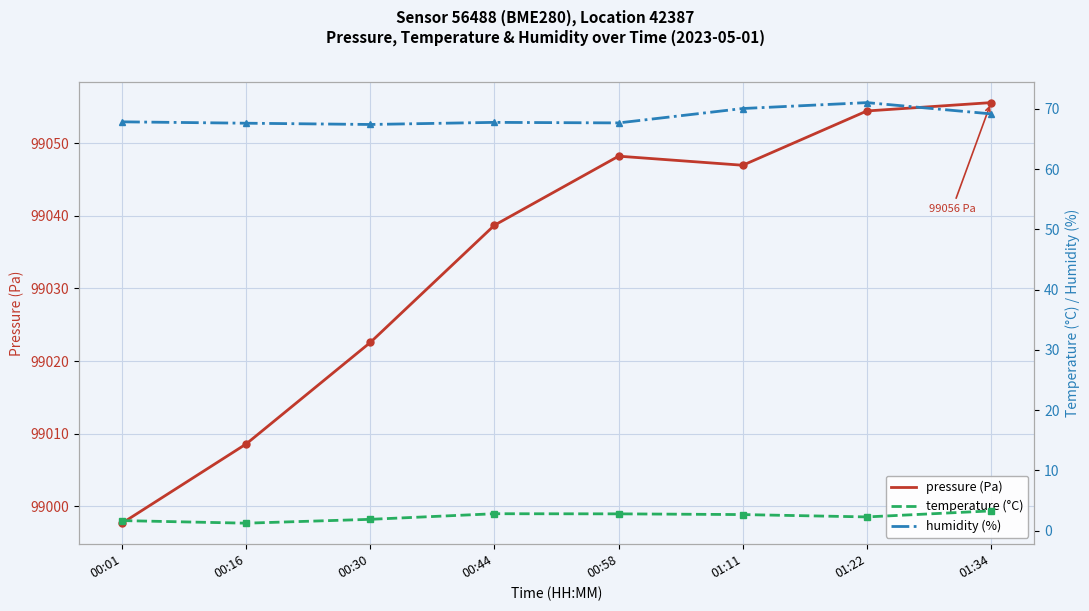

True or false: temperature (°C) and pressure (Pa) cross at least once.

False